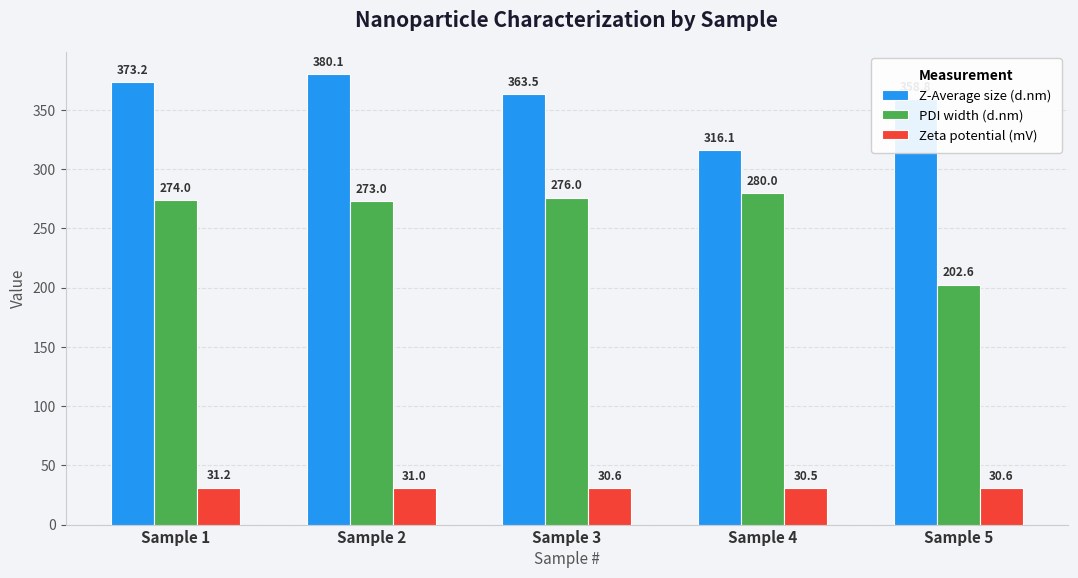

What is the value of the Z-Average size (d.nm) bar at the 2nd from the left?

380.1